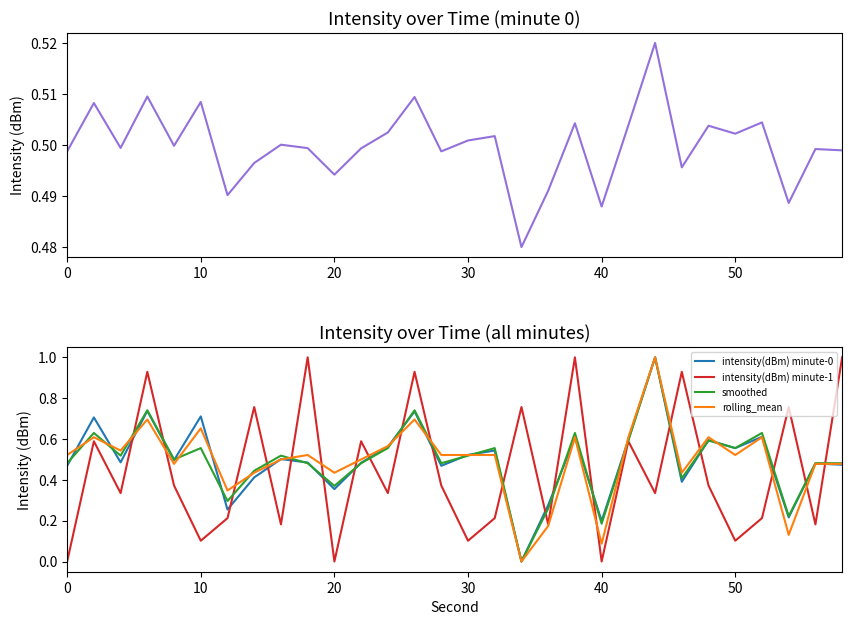

Reading left to right, what are all the values shown in this chart?

intensity(dBm): 0.5	0.5	0.5	0.5	0.5	0.5	0.5	0.5	0.5	0.5	0.5	0.5	0.5	0.5	0.5	0.5	0.5	0.5	0.5	0.5	0.5	0.5	0.5	0.5	0.5	0.5	0.5	0.5	0.5	0.5
intensity(dBm) minute-0: 0.5	0.7	0.5	0.7	0.5	0.7	0.3	0.4	0.5	0.5	0.4	0.5	0.6	0.7	0.5	0.5	0.5	0.0	0.3	0.6	0.2	0.6	1.0	0.4	0.6	0.6	0.6	0.2	0.5	0.5
intensity(dBm) minute-1: 0.0	0.6	0.3	0.9	0.4	0.1	0.2	0.8	0.2	1.0	0.0	0.6	0.3	0.9	0.4	0.1	0.2	0.8	0.2	1.0	0.0	0.6	0.3	0.9	0.4	0.1	0.2	0.8	0.2	1.0
smoothed: 0.5	0.6	0.5	0.7	0.5	0.6	0.3	0.4	0.5	0.5	0.4	0.5	0.6	0.7	0.5	0.5	0.6	0.0	0.3	0.6	0.2	0.6	1.0	0.4	0.6	0.6	0.6	0.2	0.5	0.5
rolling_mean: 0.5	0.6	0.5	0.7	0.5	0.7	0.3	0.4	0.5	0.5	0.4	0.5	0.6	0.7	0.5	0.5	0.5	0.0	0.2	0.6	0.1	0.6	1.0	0.4	0.6	0.5	0.6	0.1	0.5	0.5